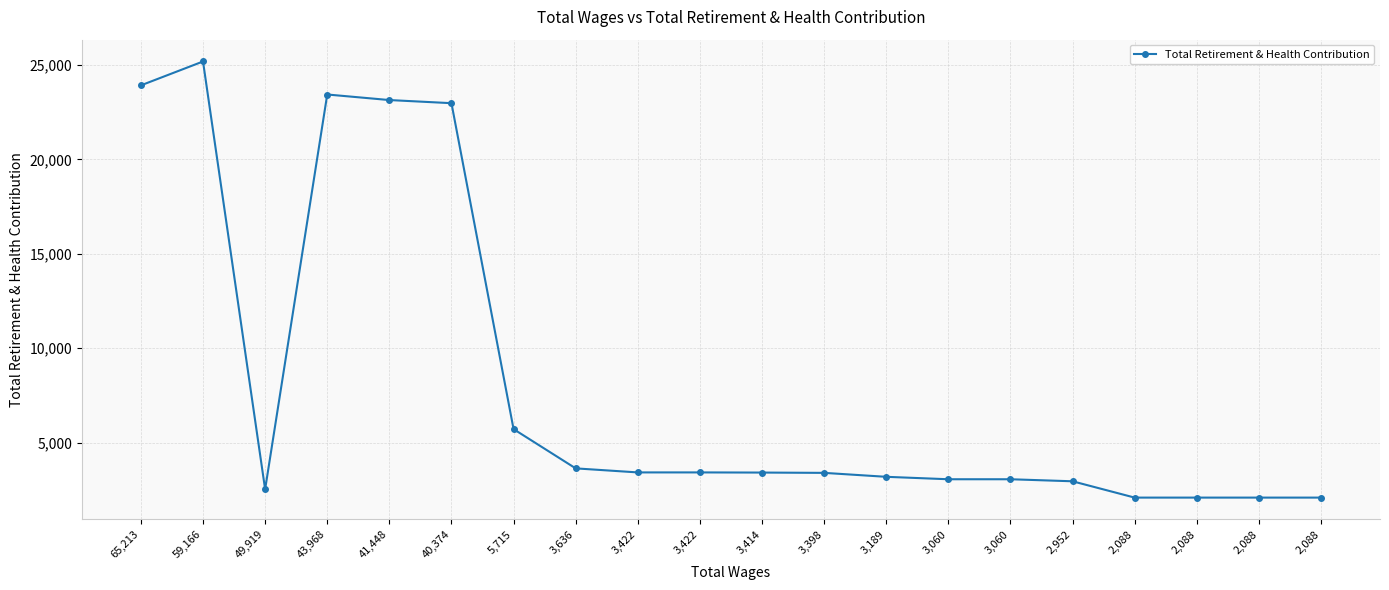

Is this an area chart (filled region under the line)?

No